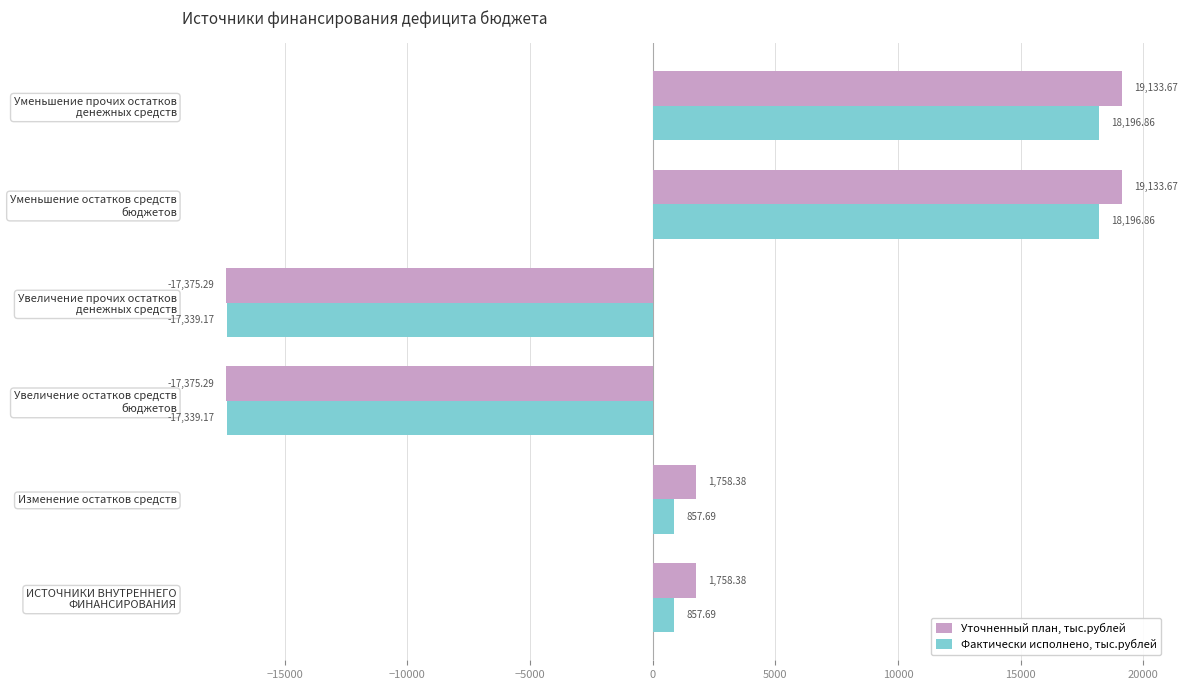

Which series has the largest total across all categories?

Уточненный план, тыс.рублей